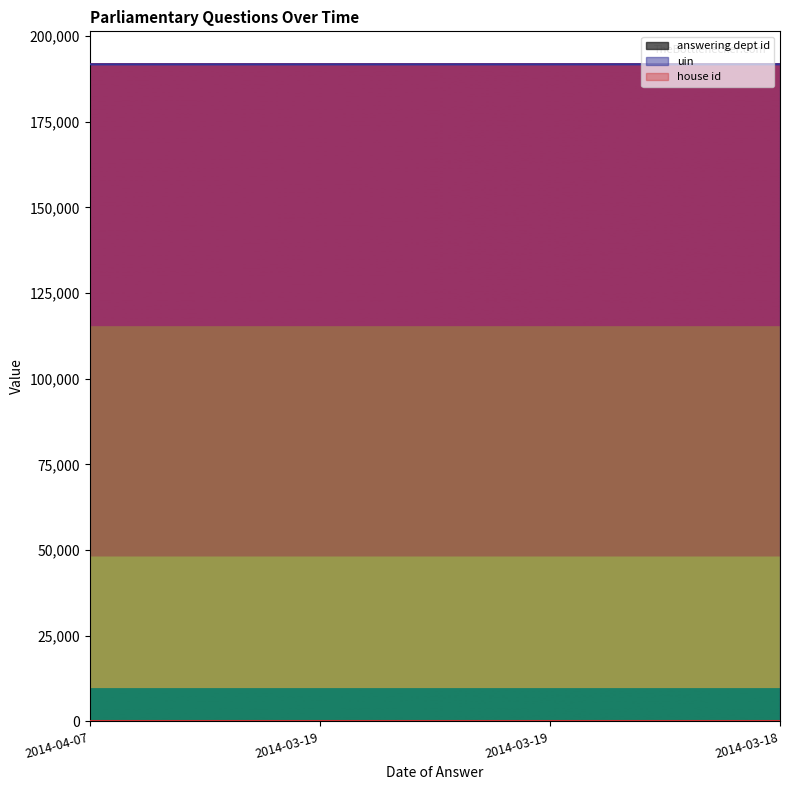

True or false: answering dept id and uin intersect in this chart.

False